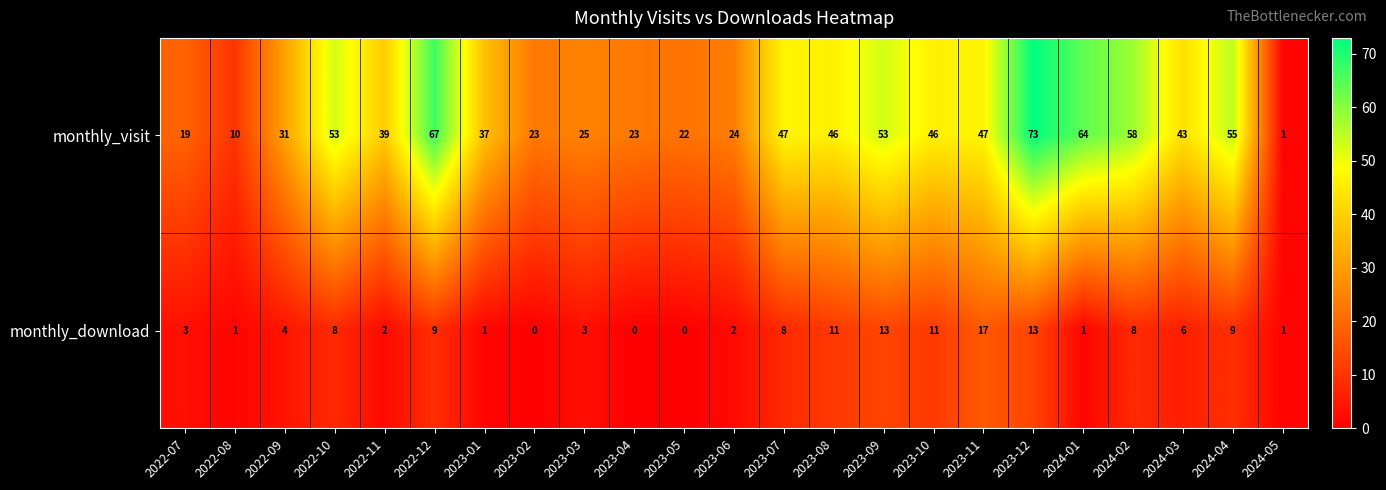

Is it true that monthly_download equals 2 at 2024-05?

False